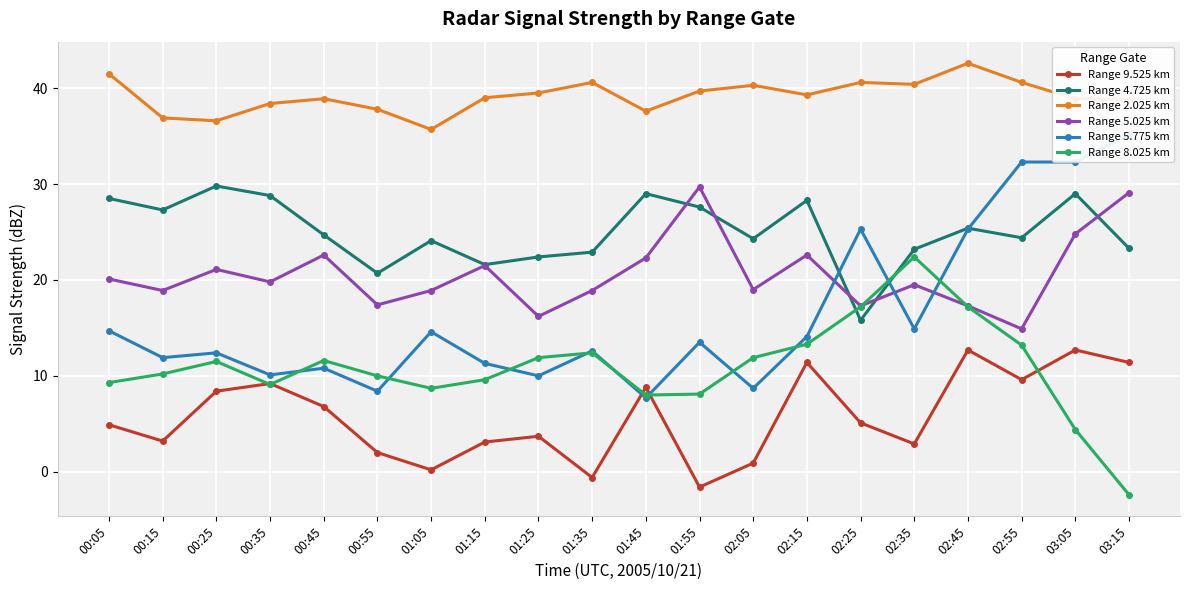

Count the number of data series in this chart.

6